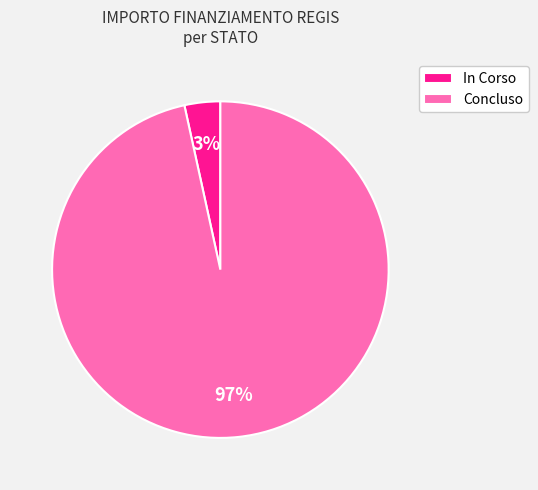

Between Concluso and In Corso, which is larger?

Concluso